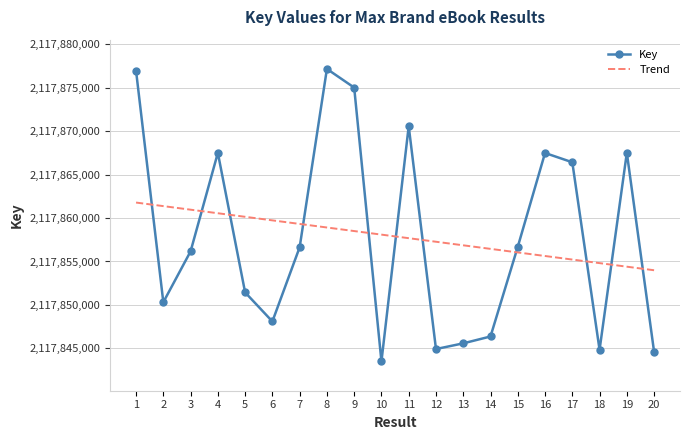

What is the minimum value shown in the chart?

2117843505.0